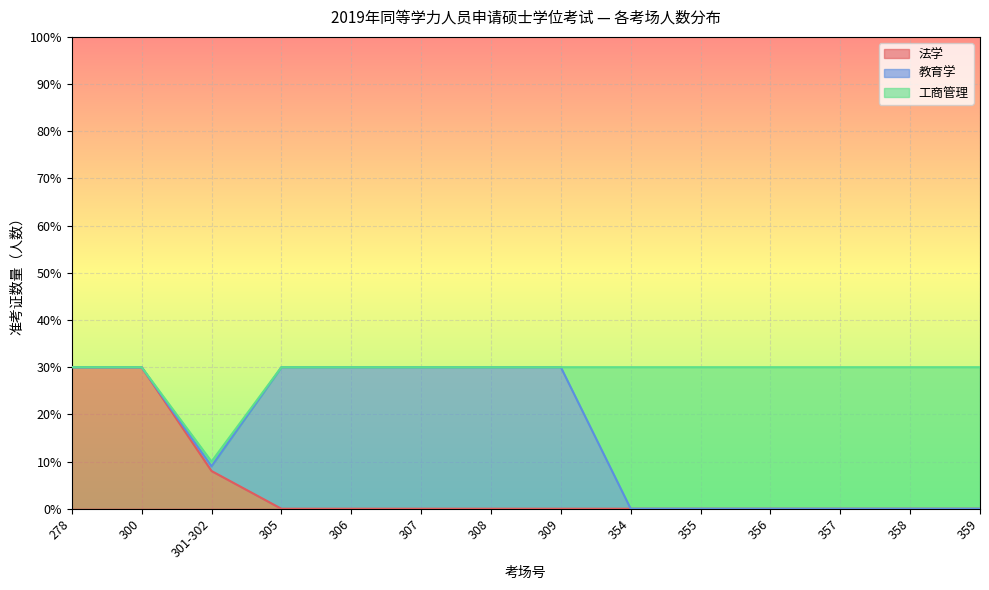

True or false: 工商管理 has a value of 0 at 307.

True